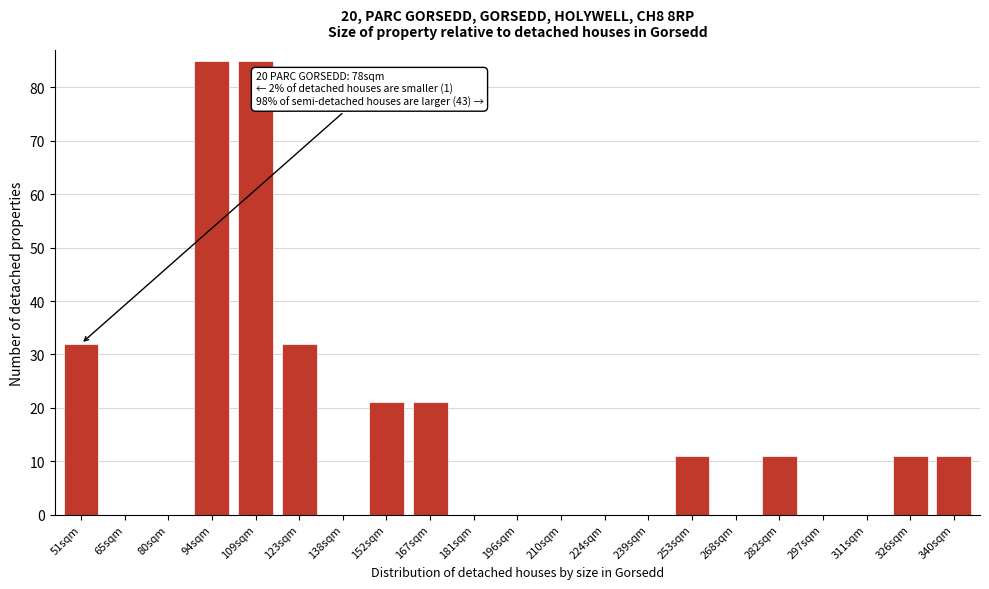

Reading left to right, transcribe all the data shown in this chart.

51sqm=32	65sqm=0	80sqm=0	94sqm=85	109sqm=85	123sqm=32	138sqm=0	152sqm=21	167sqm=21	181sqm=0	196sqm=0	210sqm=0	224sqm=0	239sqm=0	253sqm=11	268sqm=0	282sqm=11	297sqm=0	311sqm=0	326sqm=11	340sqm=11